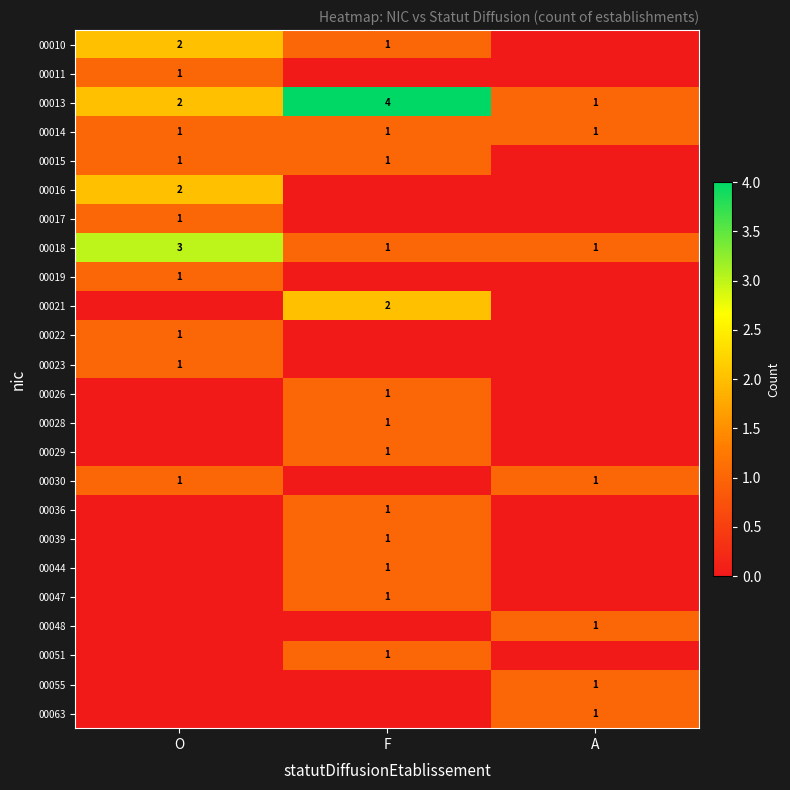

Is it true that 00021 equals 4 at F?

False